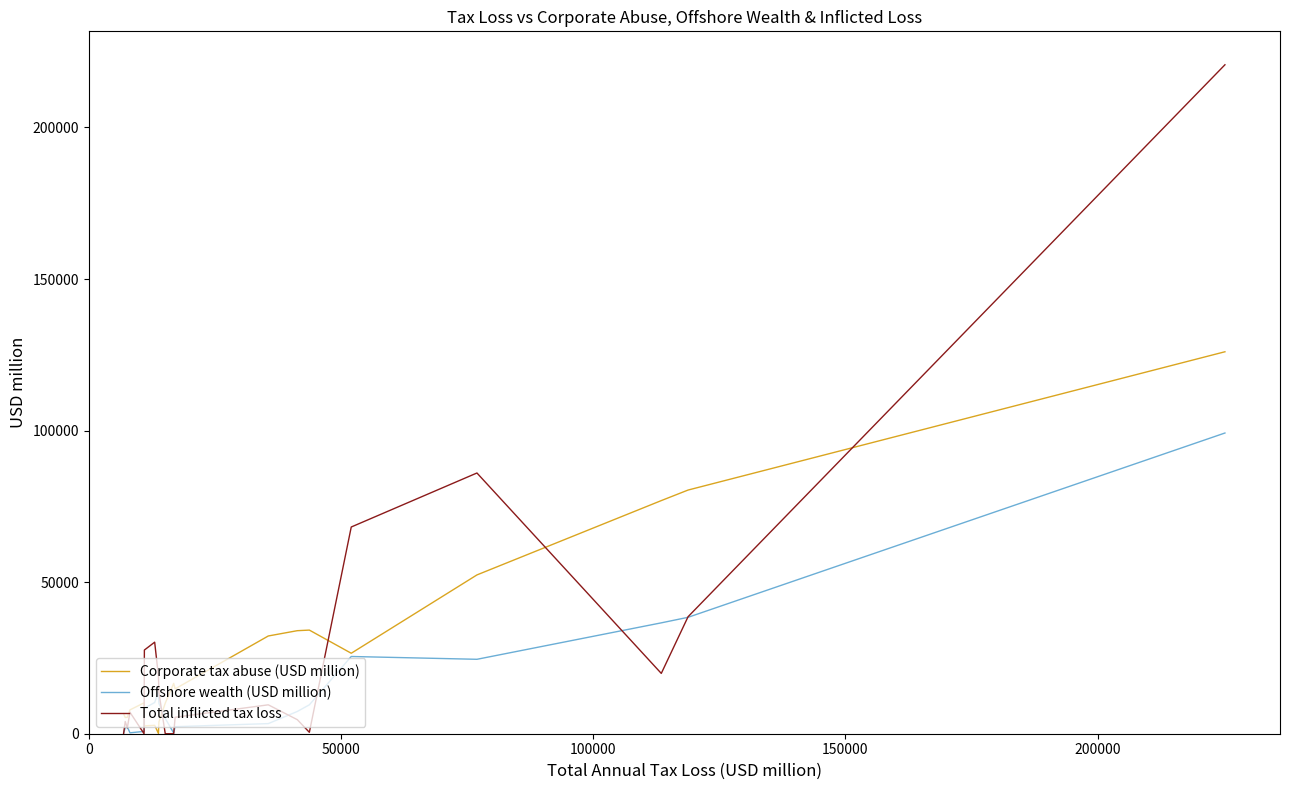

In Offshore wealth (USD million), how many points are higher than both neighbors (excluding endpoints)?

3